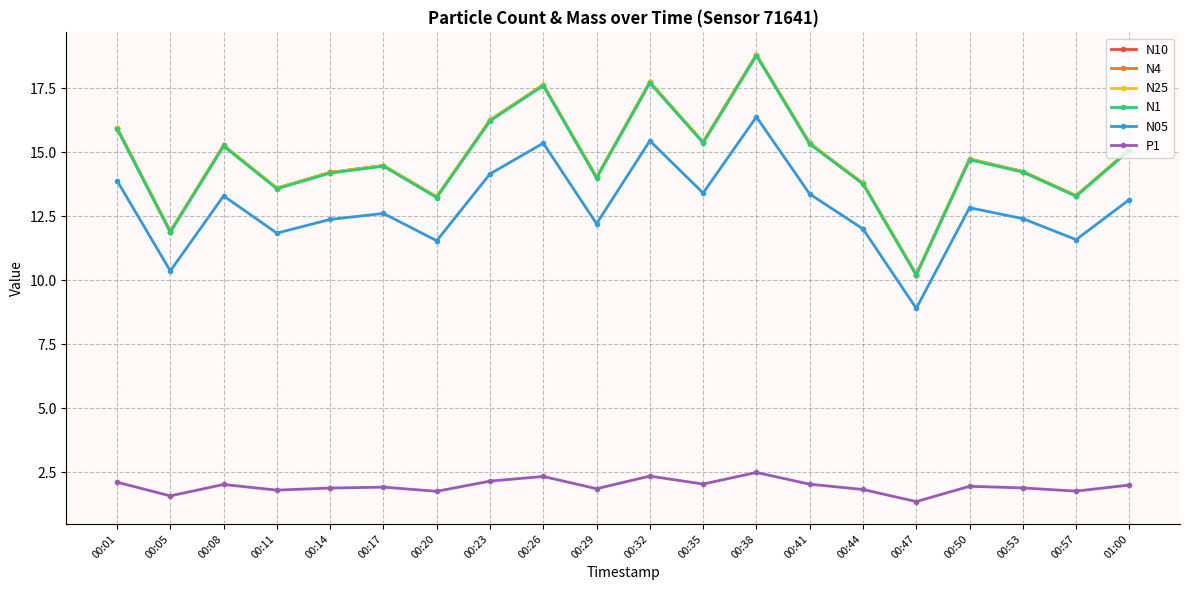

Which series has the largest range (max minus min)?

N10